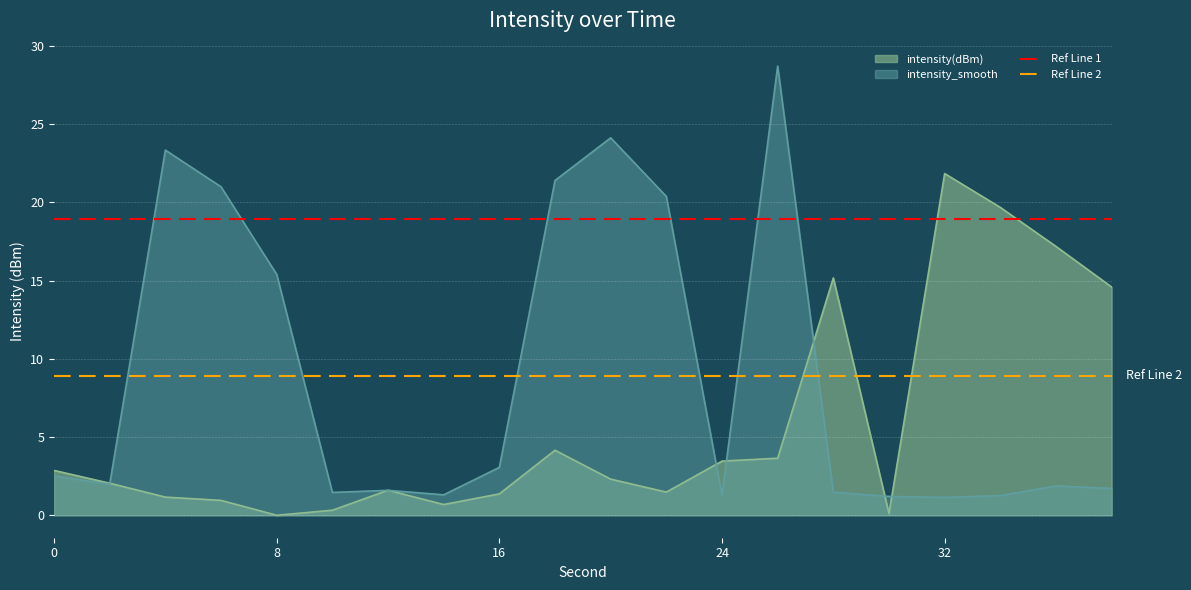

What is the highest value of the intensity_smooth series?

28.7